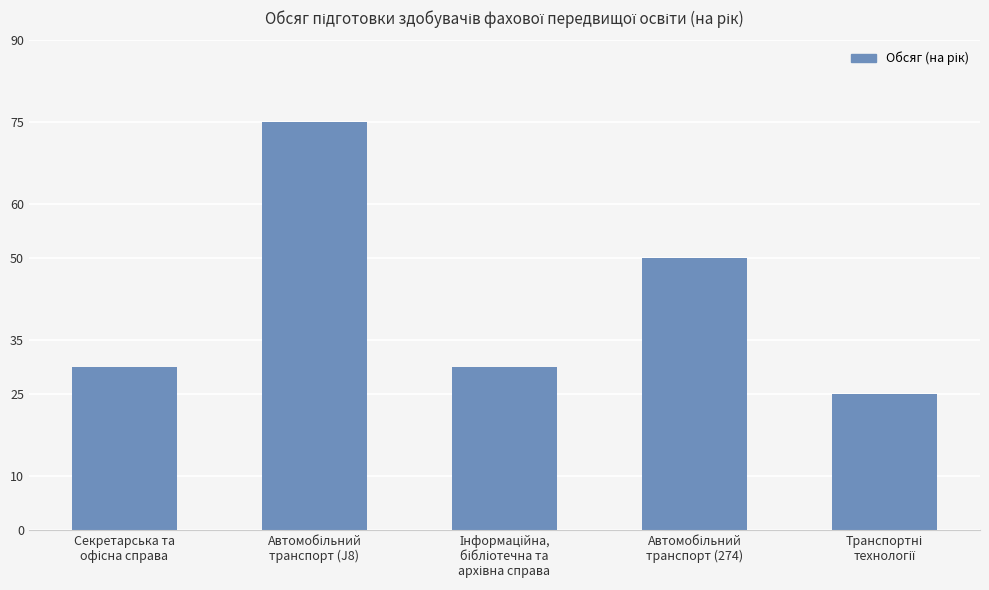

What is the value of the 2nd bar from the left?

75